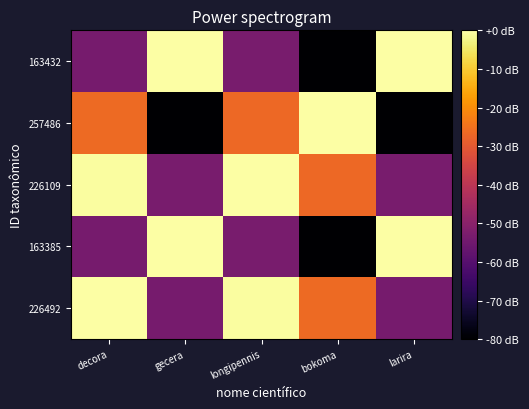

What is the difference between the highest and lowest values at gecera?

80.0